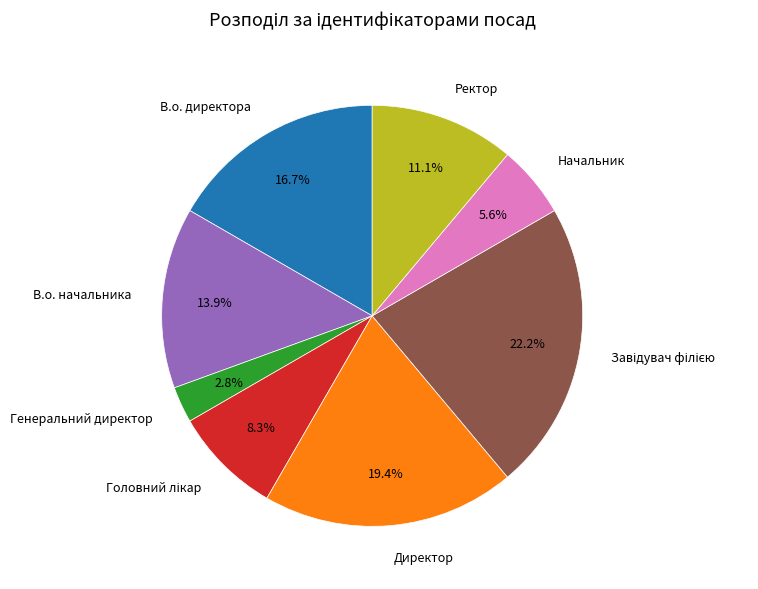

Approximately how many times larger is the value at Начальник compared to Генеральний директор?

2.0